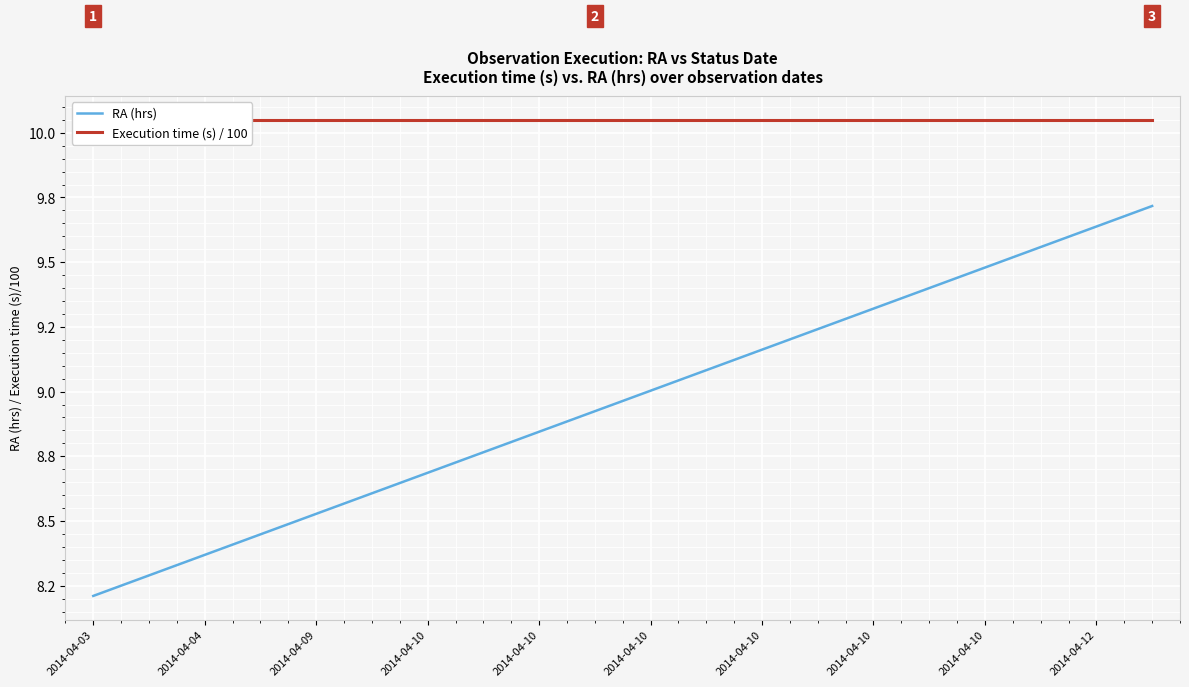

True or false: RA (hrs) and Execution time (s) / 100 cross at least once.

False